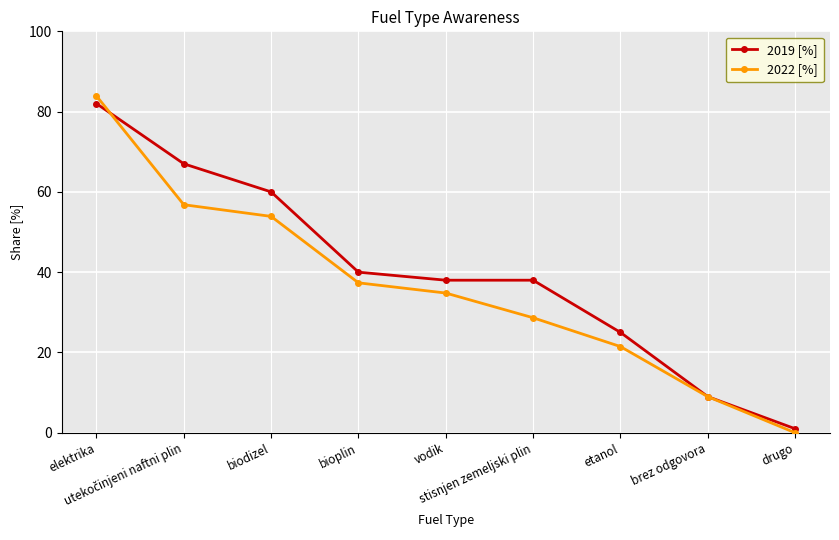

Where does the 2022 [%] series first go above 34?

elektrika